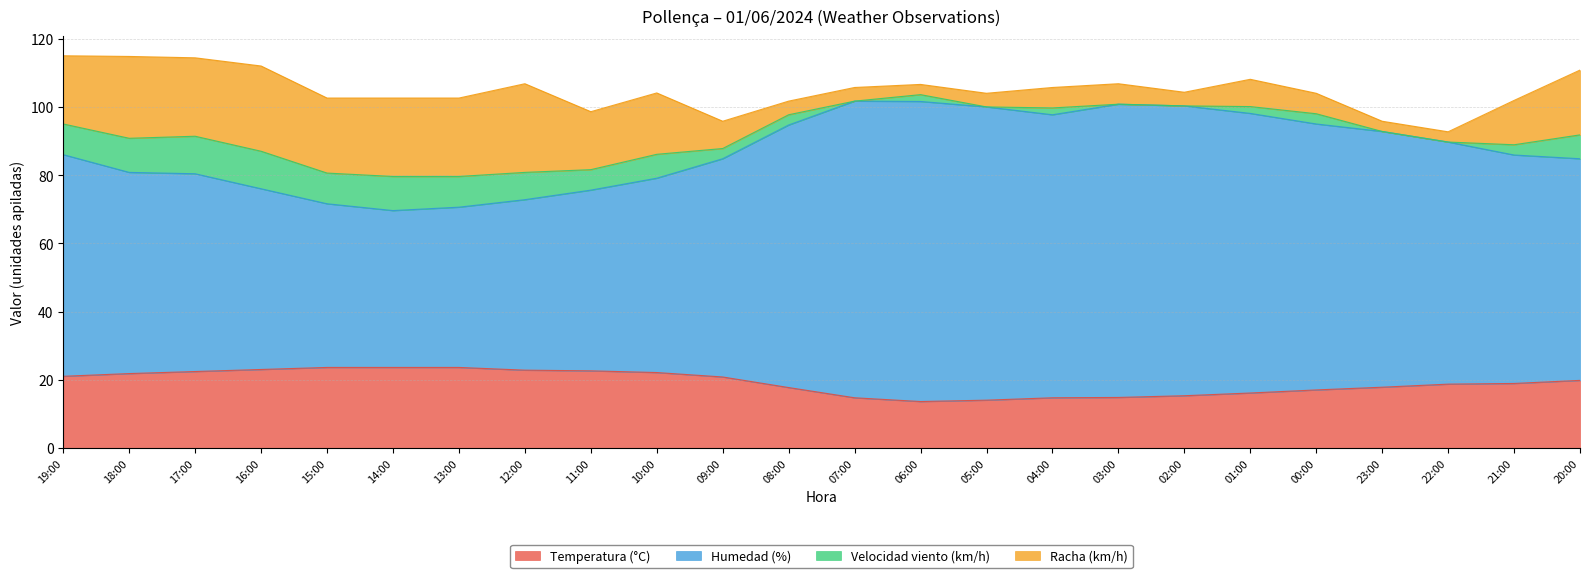

What is the value of the Humedad (%) point at the 19th from the left?

98.1